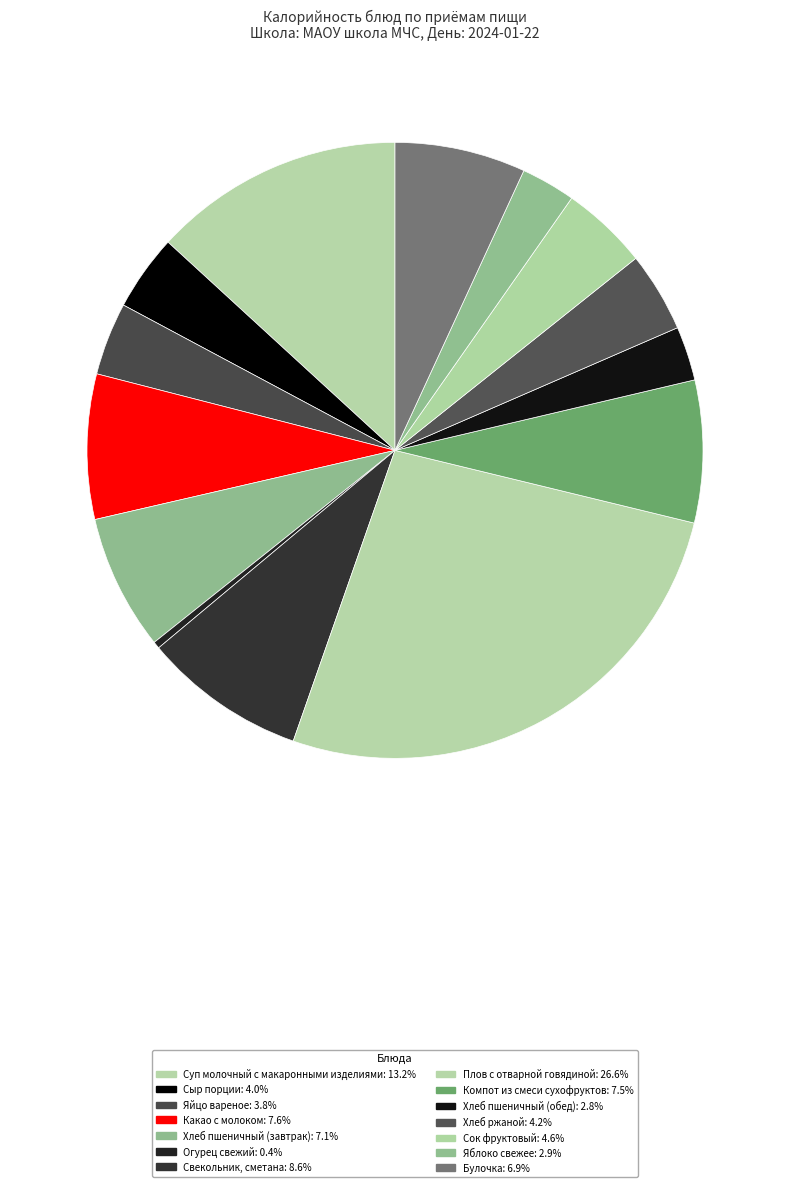

How many slices are in this pie chart?

14